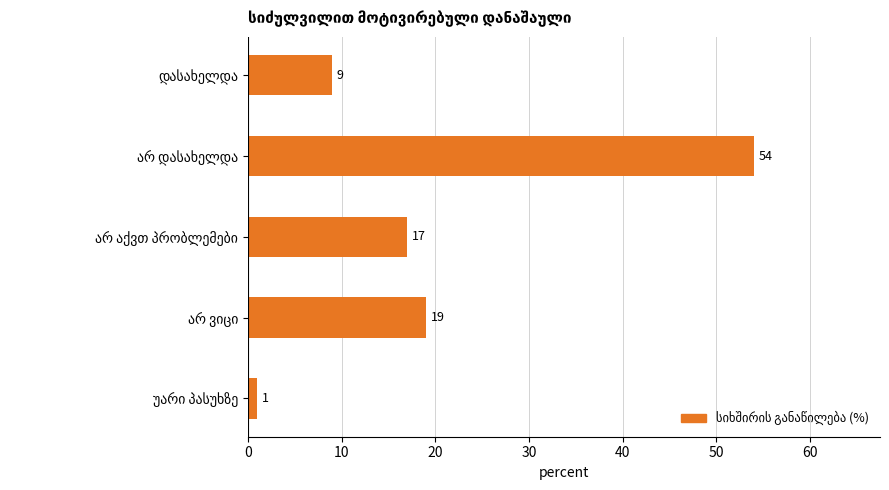

What is the maximum value shown in the chart?

54